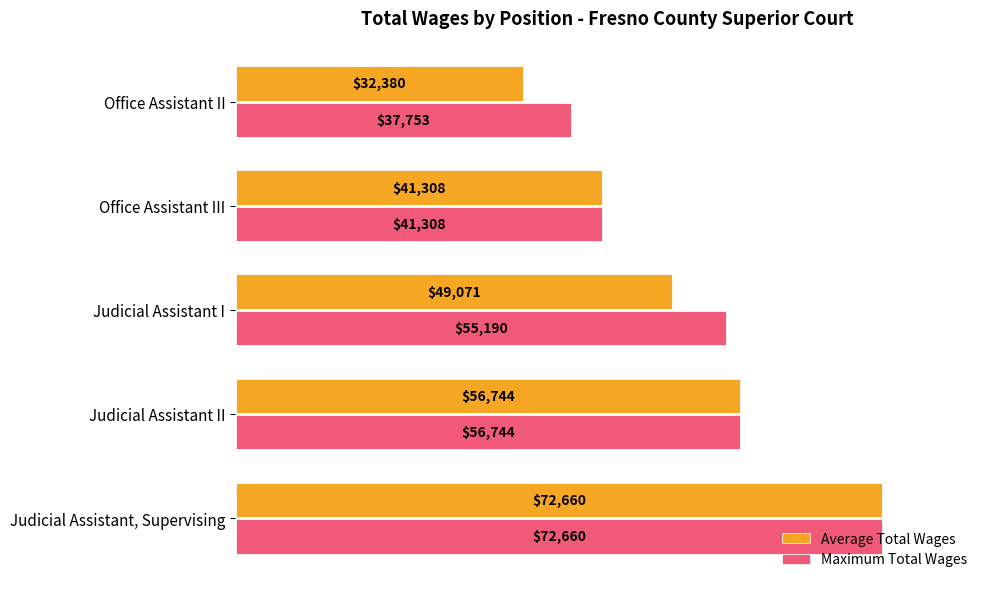

How many values in the Maximum Total Wages series are below 55190?

2